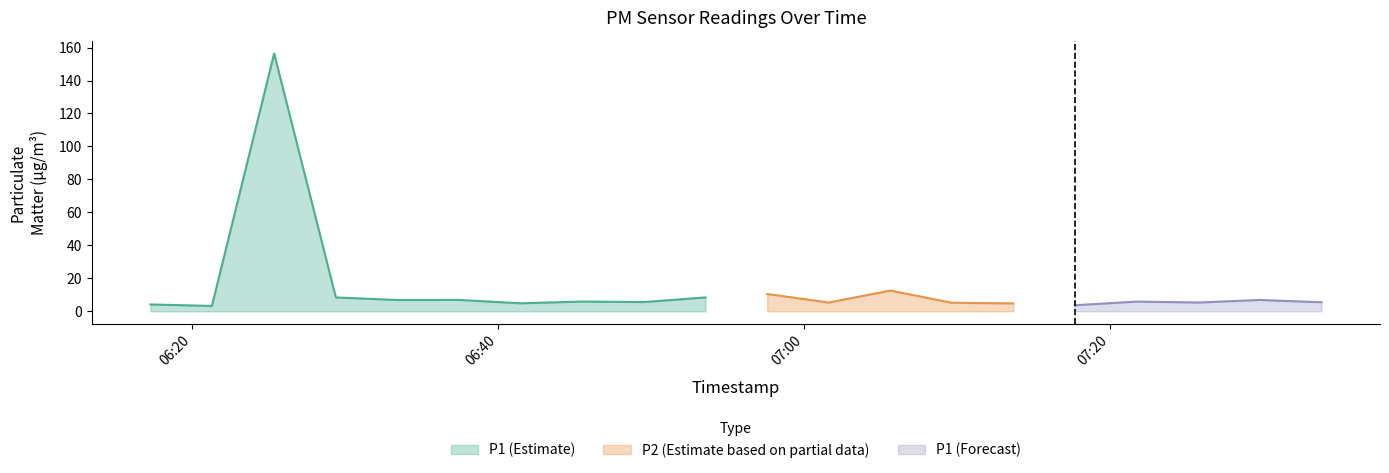

At how many categories does at least one series exceed 86?

1